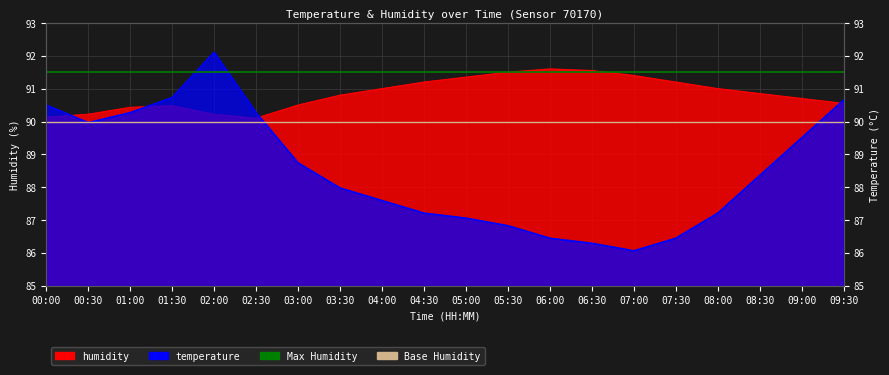

Which has a higher value, 00:30 or 00:00?

00:30